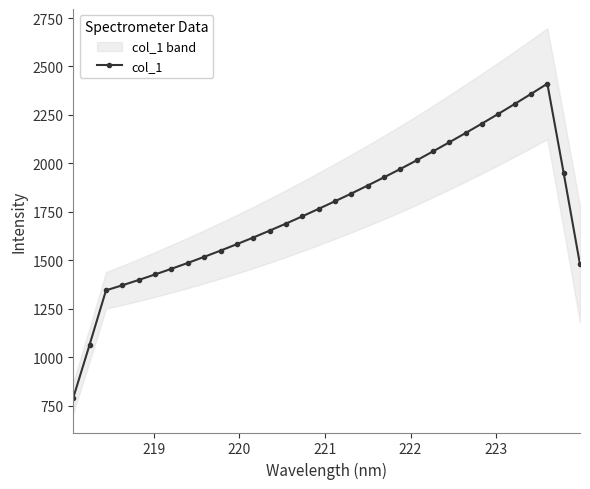

Reading right to left, what are all the values shown in this chart?

1479.1	1950.5	2411.4	2358.4	2306.6	2255.7	2205.8	2157.1	2109.2	2062.2	2016.0	1971.4	1928.3	1886.0	1844.7	1804.9	1765.7	1727.1	1689.5	1653.3	1617.8	1583.6	1550.3	1518.2	1486.8	1456.6	1427.3	1398.9	1371.6	1345.4	1065.8	791.5